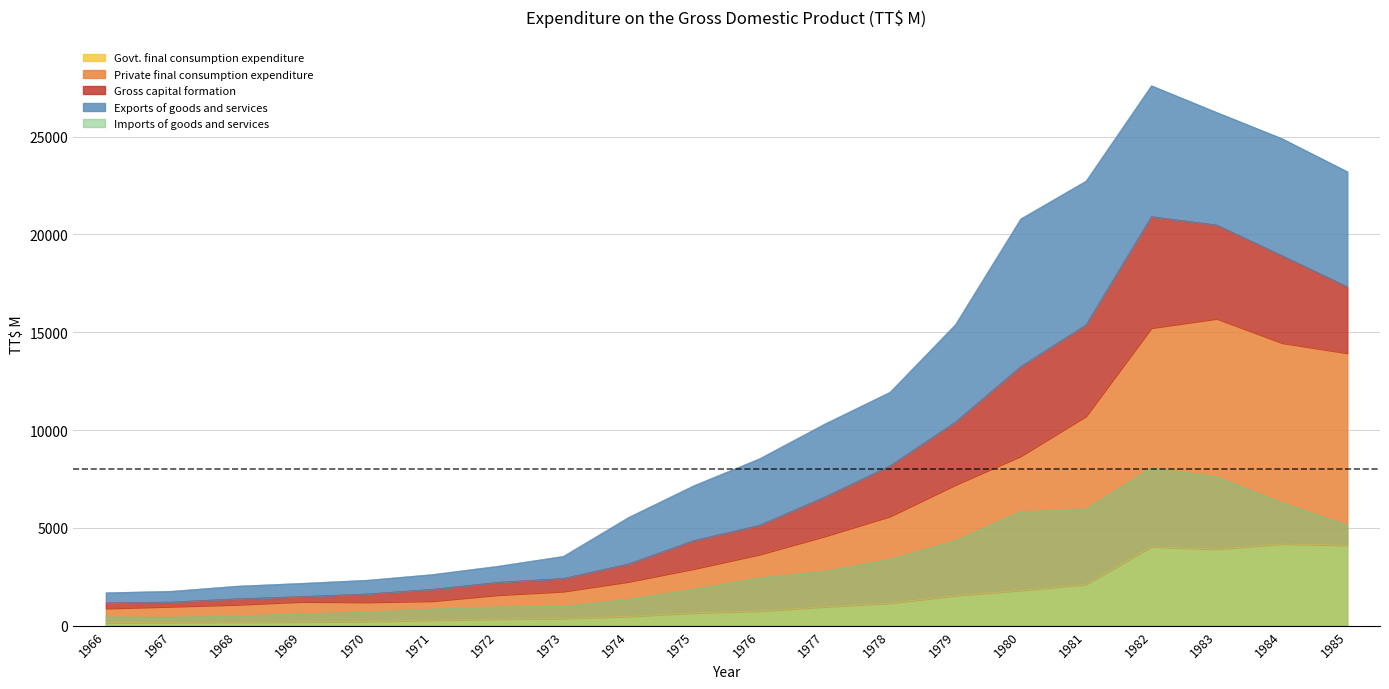

Is it true that Govt. final consumption expenditure equals 365.8 at 1973?

True